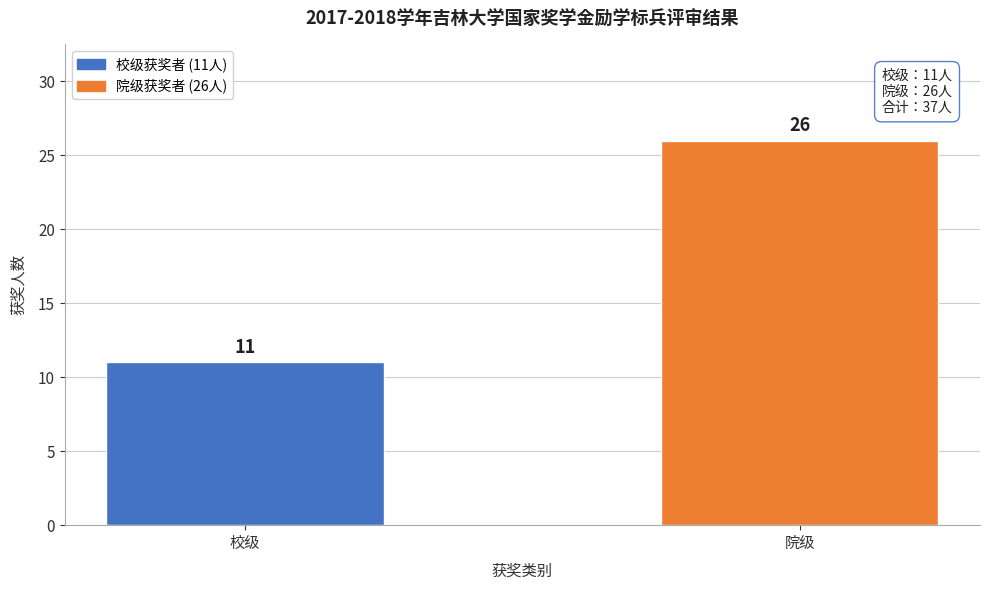

Reading right to left, list all the values displayed in this chart.

院级=26	校级=11